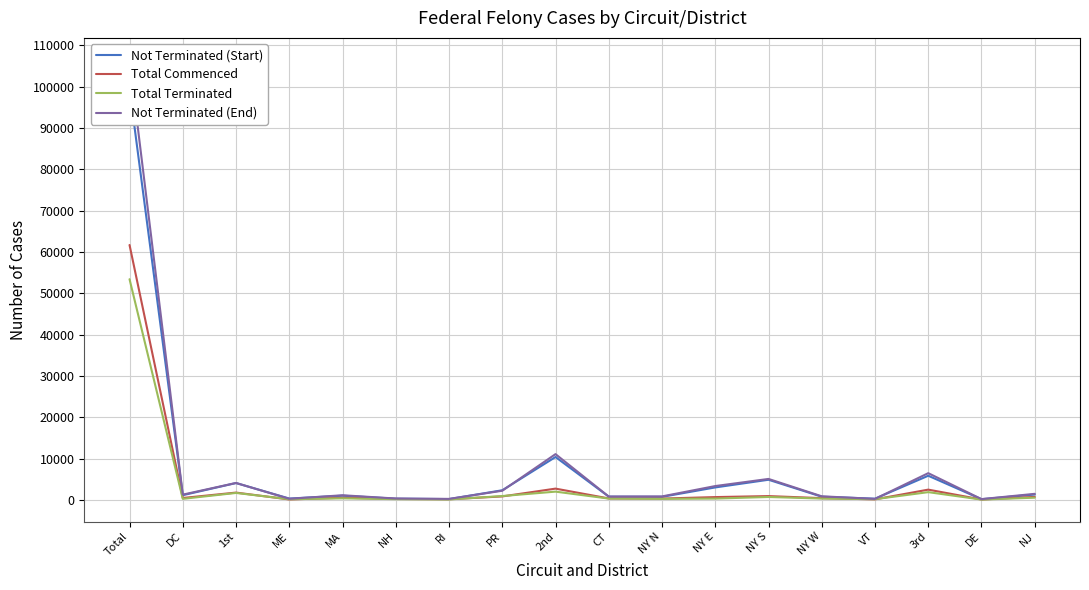

Reading right to left, what are all the values shown in this chart?

Not Terminated (Start): NJ=1275	DE=150	3rd=5826	VT=274	NY W=751	NY S=4855	NY E=2997	NY N=717	CT=765	2nd=10359	PR=2310	RI=175	NH=278	MA=993	ME=304	1st=4060	DC=1118	Total=99450
Total Commenced: NJ=704	DE=75	3rd=2463	VT=110	NY W=405	NY S=902	NY E=658	NY N=302	CT=332	2nd=2709	PR=818	RI=138	NH=204	MA=502	ME=86	1st=1748	DC=444	Total=61686
Total Terminated: NJ=519	DE=57	3rd=1855	VT=157	NY W=308	NY S=682	NY E=301	NY N=231	CT=299	2nd=1978	PR=909	RI=89	NH=164	MA=358	ME=142	1st=1662	DC=235	Total=53406
Not Terminated (End): NJ=1446	DE=169	3rd=6449	VT=219	NY W=847	NY S=5053	NY E=3331	NY N=821	CT=788	2nd=11059	PR=2197	RI=222	NH=311	MA=1102	ME=246	1st=4078	DC=1256	Total=106501